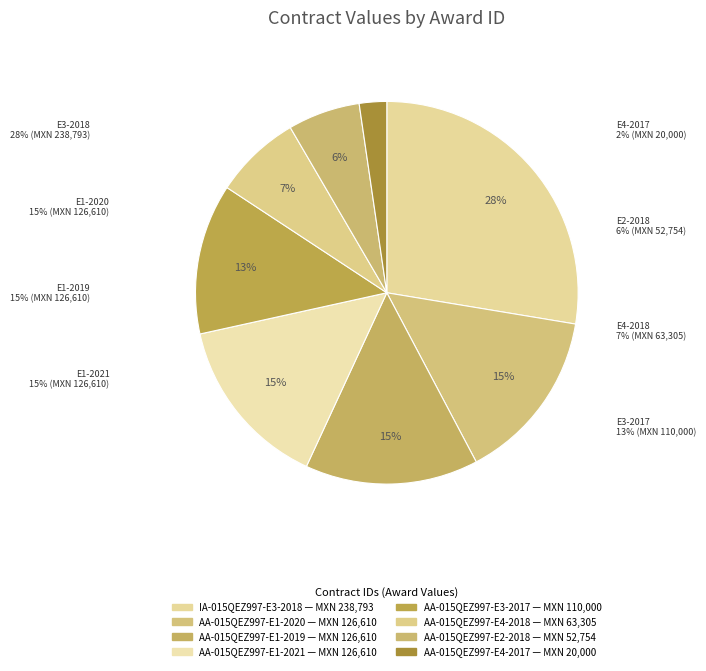

Which category has the biggest portion of the pie?

IA-015QEZ997-E3-2018